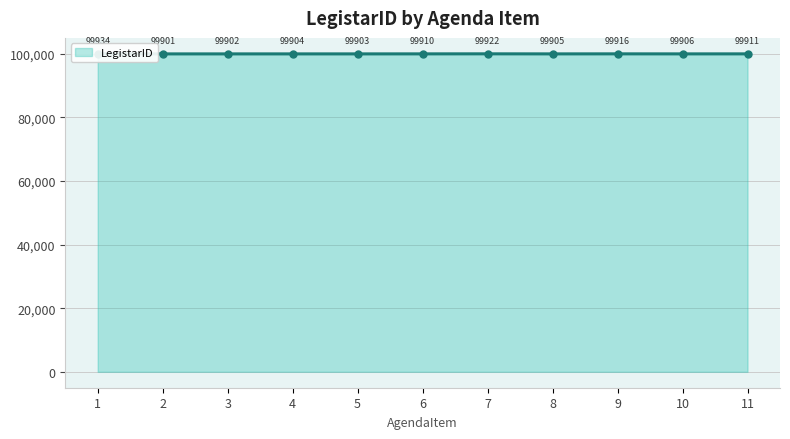

Approximately how many times larger is the value at 9 compared to 1?

1.0